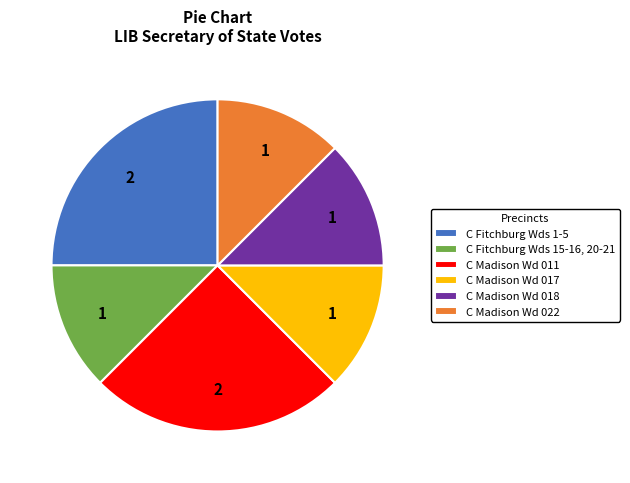

How many segments does this pie chart have?

6